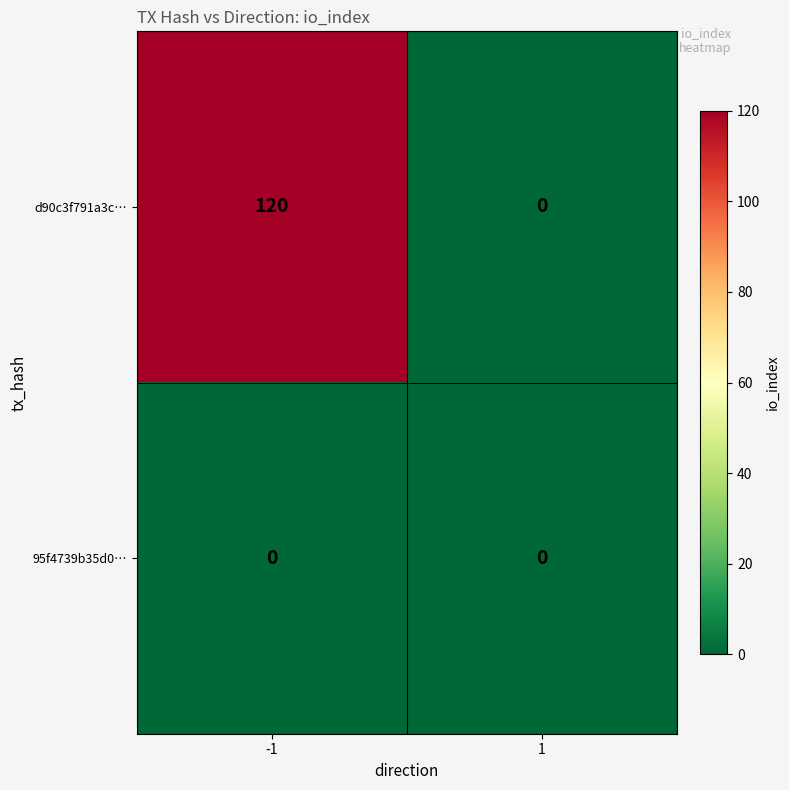

What is the average value of the d90c3f791a3c… series?

60